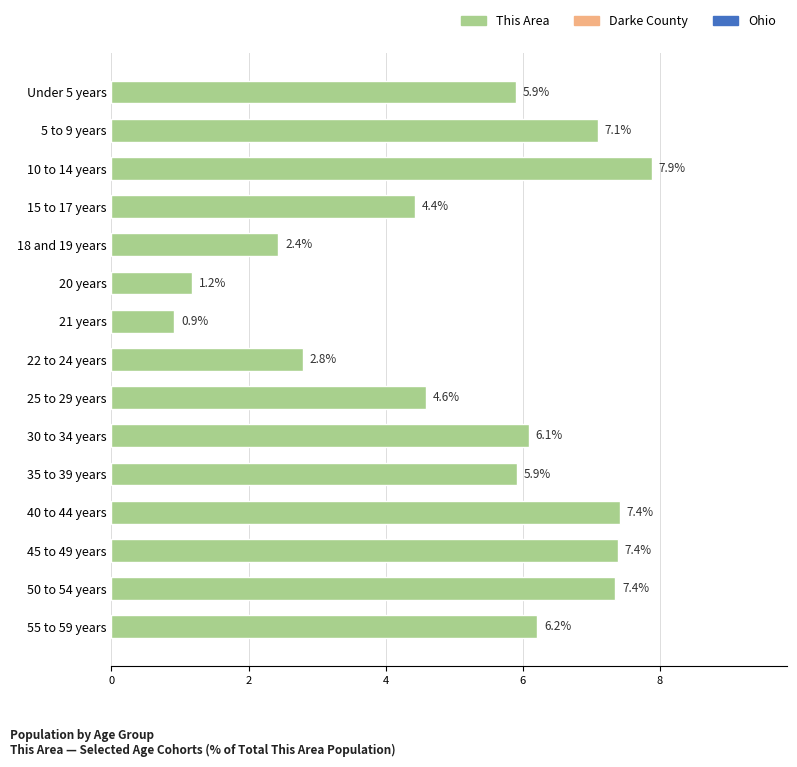

Reading top to bottom, what are all the values shown in this chart?

5.9	7.1	7.9	4.4	2.4	1.2	0.9	2.8	4.6	6.1	5.9	7.4	7.4	7.4	6.2